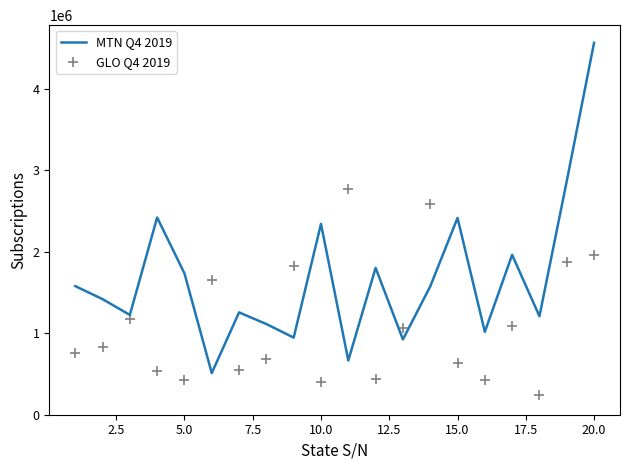

Is the value of MTN Q4 2019 at 5.0 greater than the value of GLO Q4 2019 at 17?

Yes